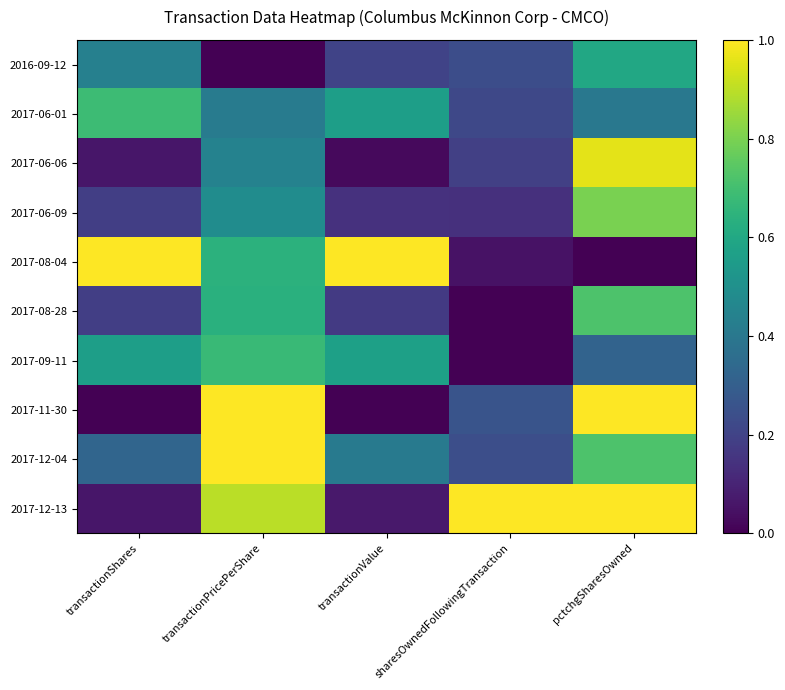

How many data points does each series have?

5